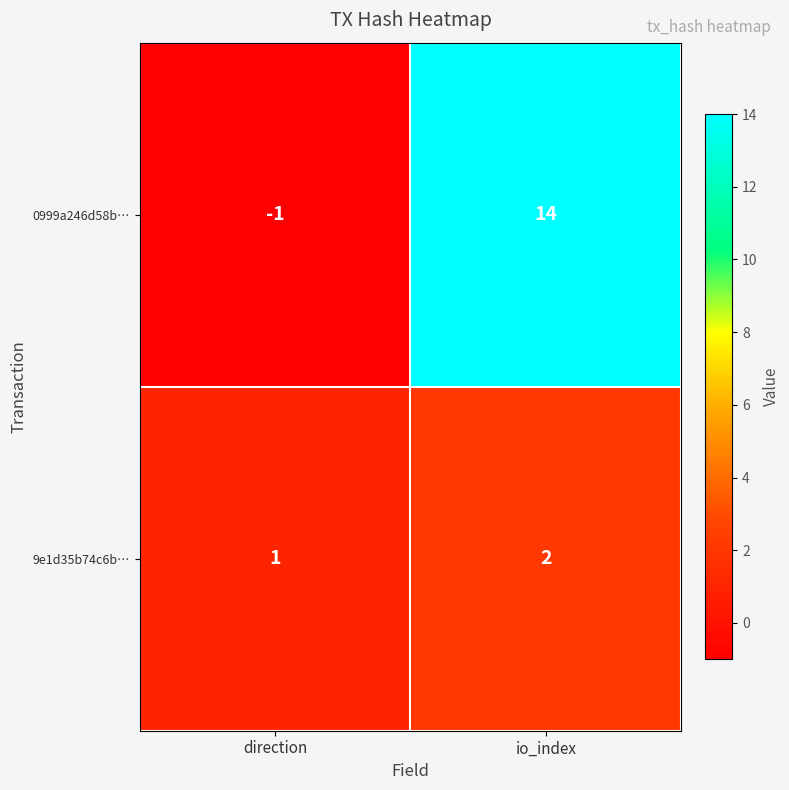

Is the value of 9e1d35b74c6b… at io_index greater than the value of 0999a246d58b… at direction?

Yes